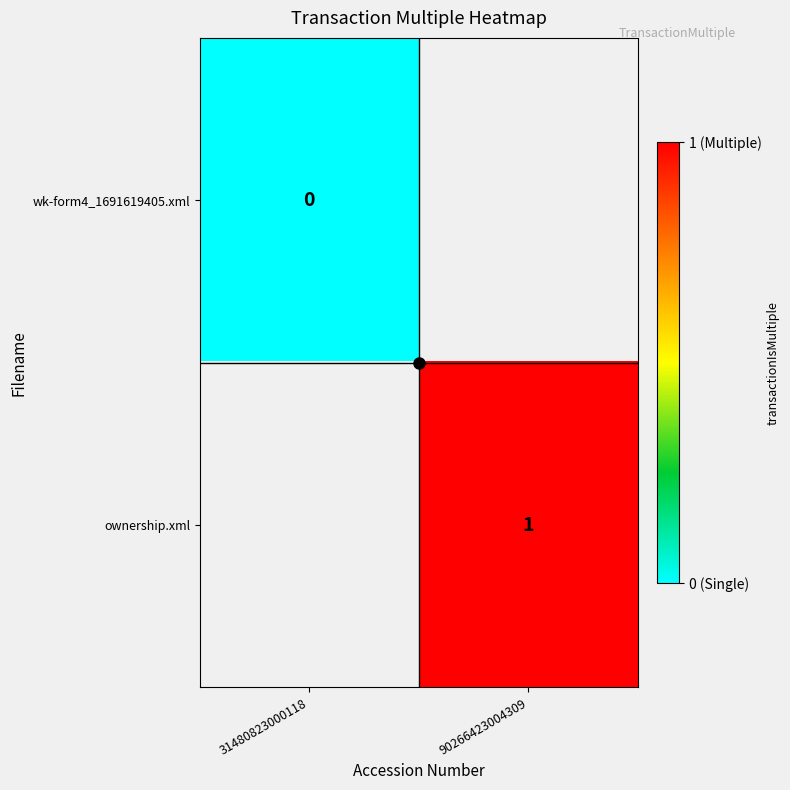

The value of ownership.xml at 90266423004309 is 1. True or false?

True